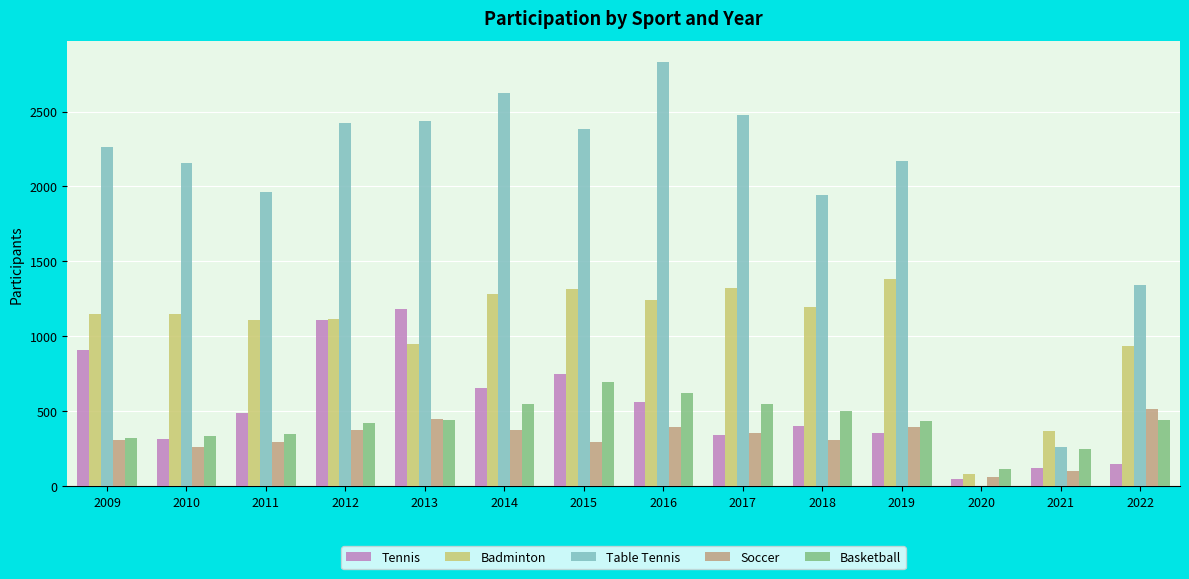

The Basketball series shows 117 at 2020. True or false?

True